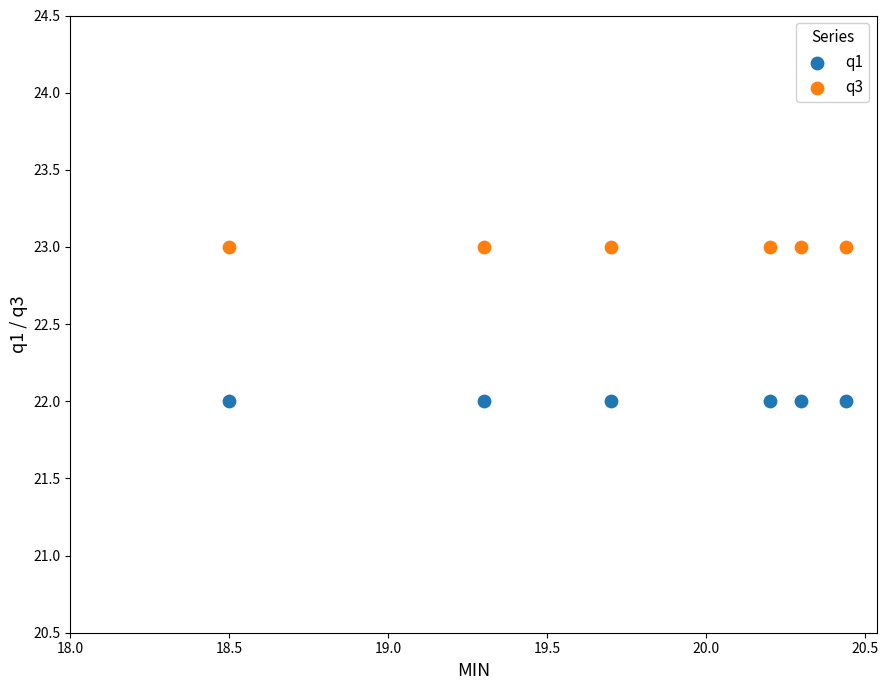

What are all the series names shown in the legend?

q1, q3